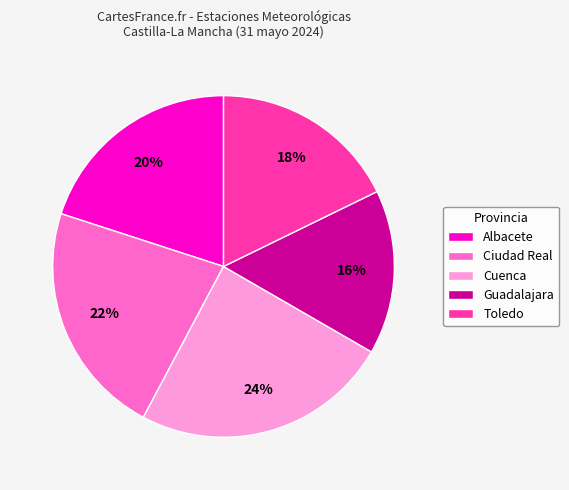

To the nearest percent, what is the combined percentage of Ciudad Real and Albacete?

42%